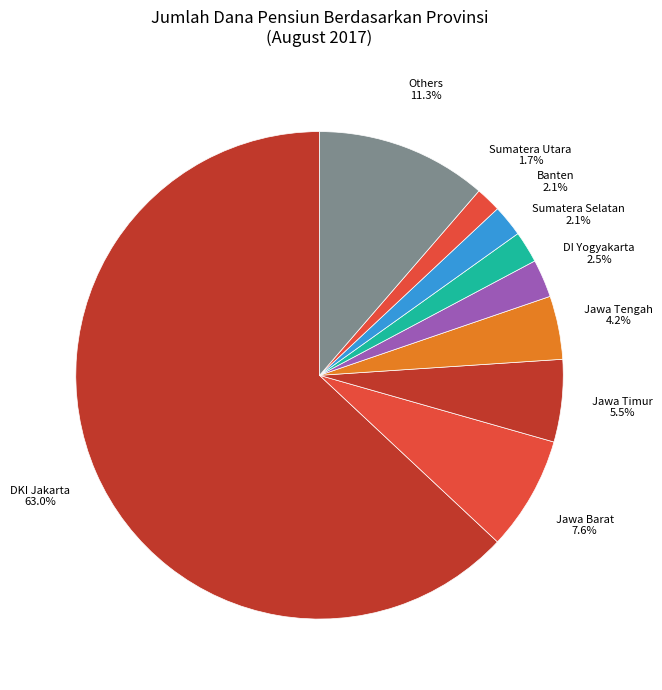

Which slice is the largest?

DKI Jakarta